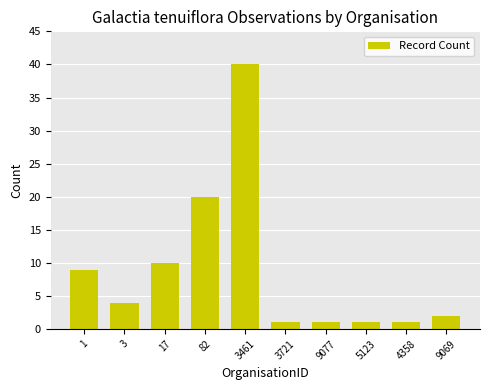

Is it true that the value at 17 is 10?

True